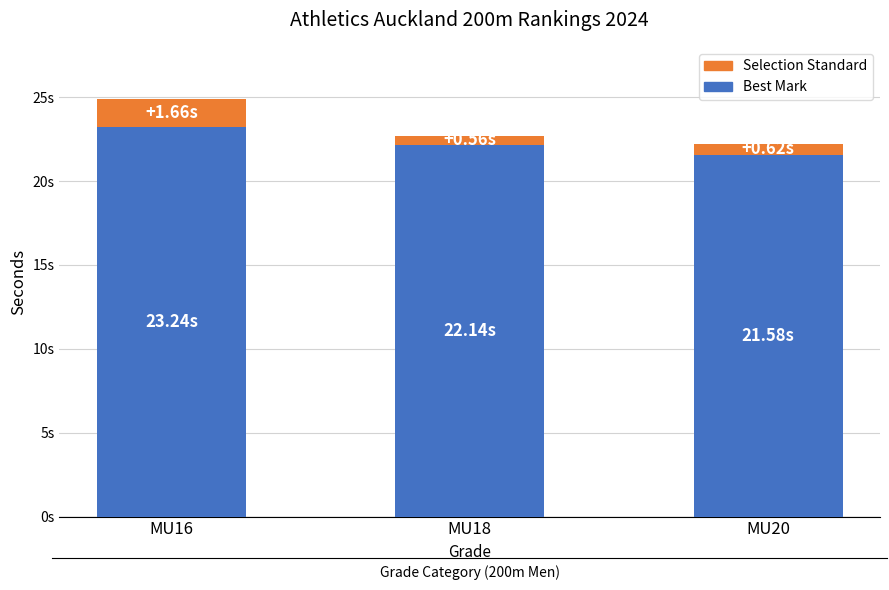

True or false: Selection Standard has a value of 1.7 at MU16.

True